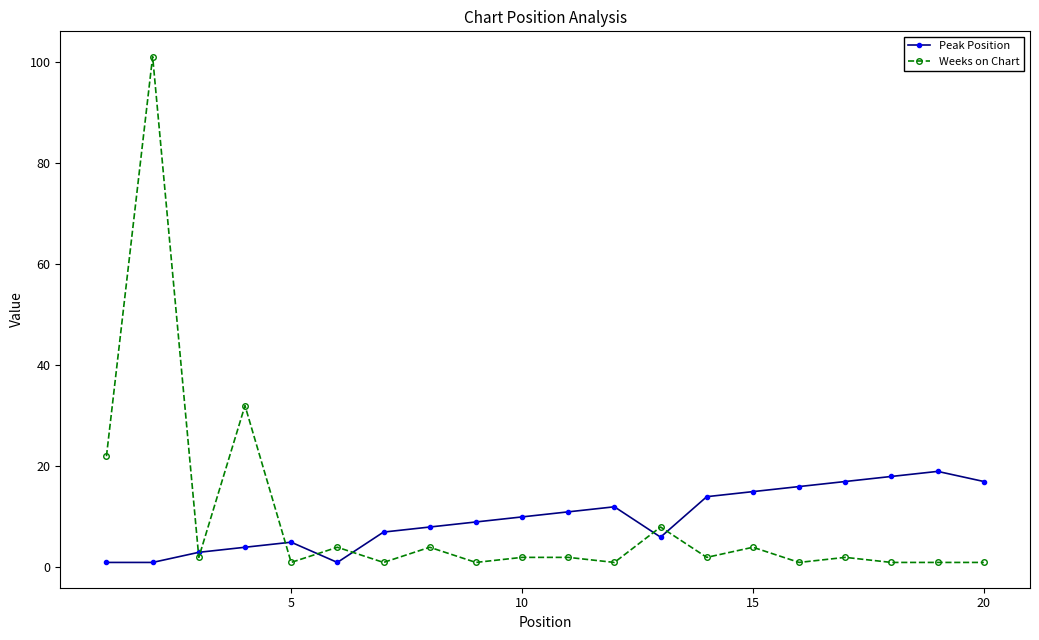

How many times do Weeks on Chart and Peak Position cross each other?

7